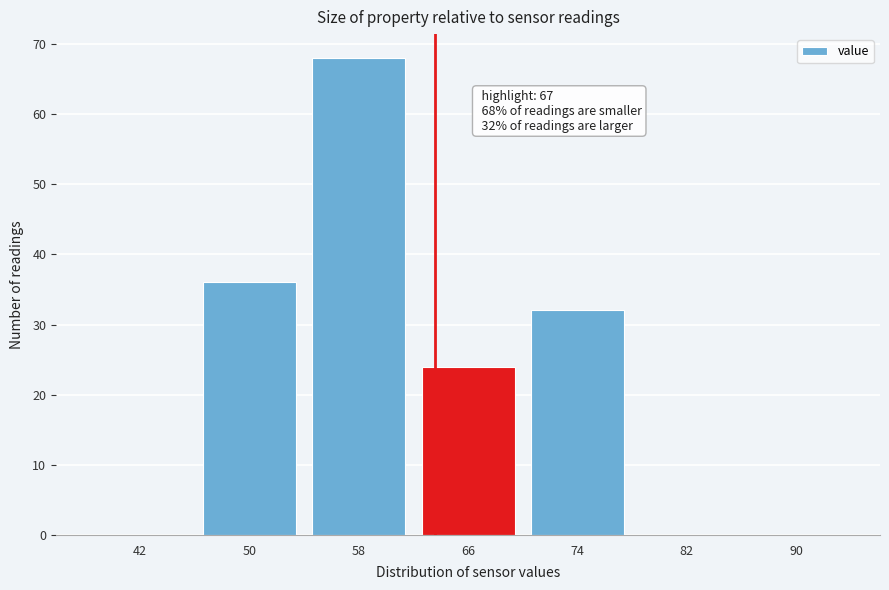

Reading right to left, what are all the values shown in this chart?

90=0	82=0	74=32	66=24	58=68	50=36	42=0